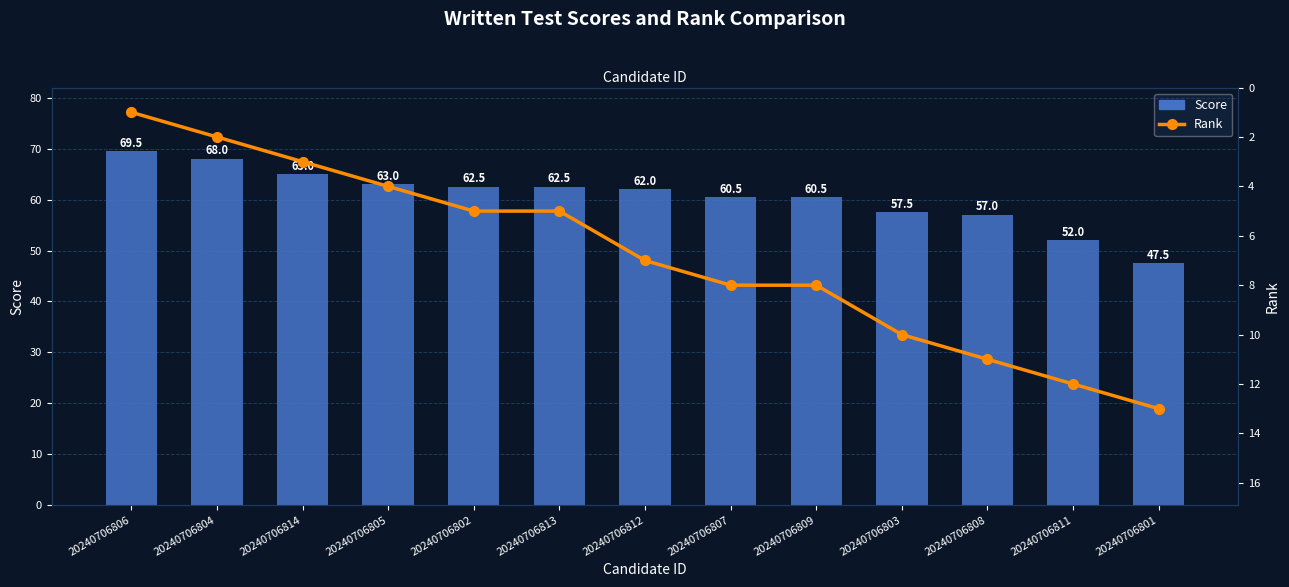

Does the chart contain any negative values?

No